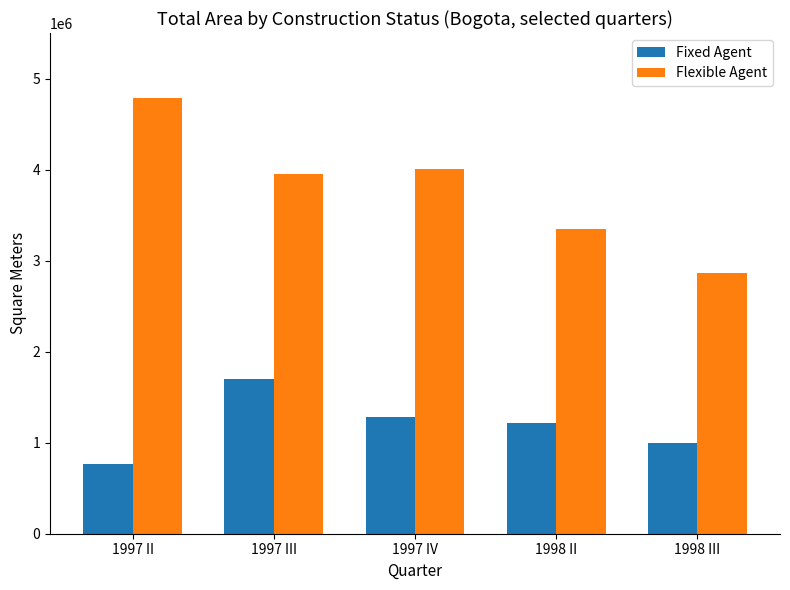

Where does the Fixed Agent series first go above 1218866?

1997 III